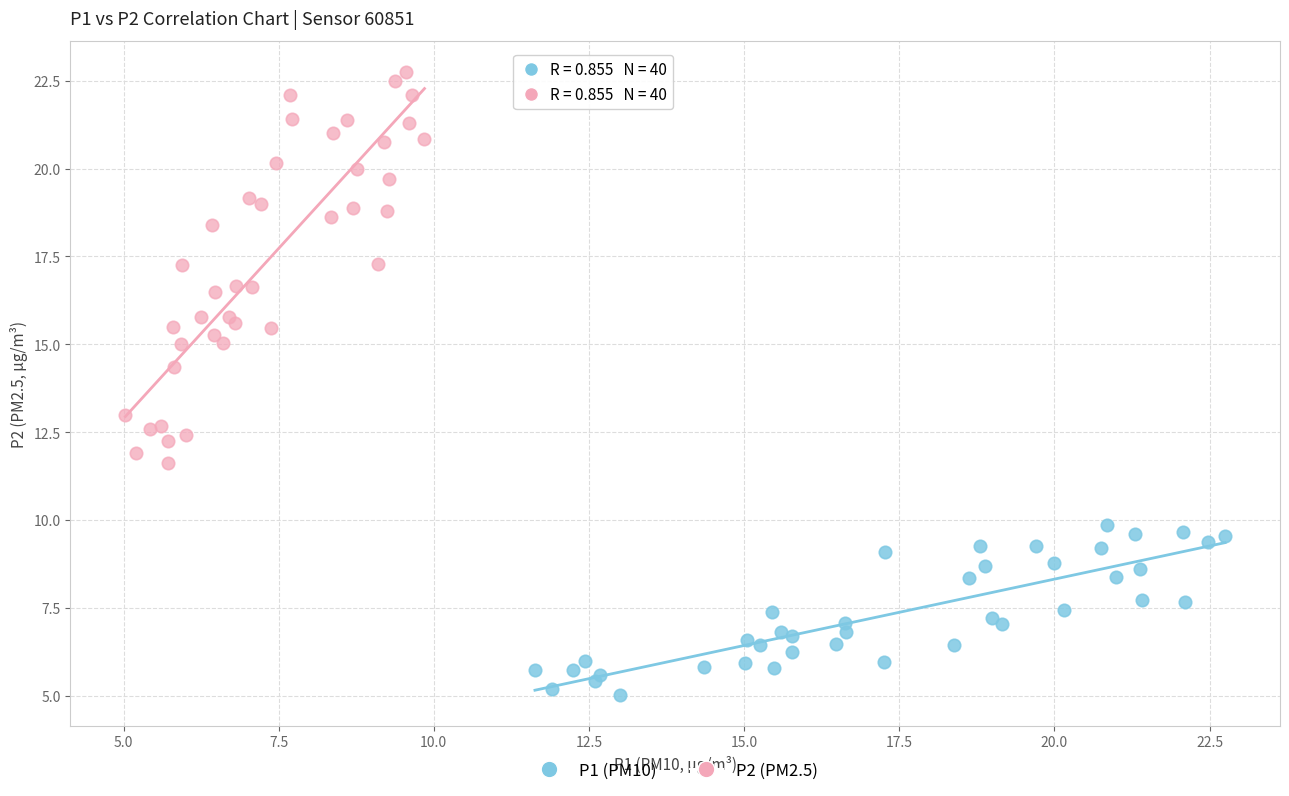

Which series contains the highest Y value?

P2 (PM2.5)